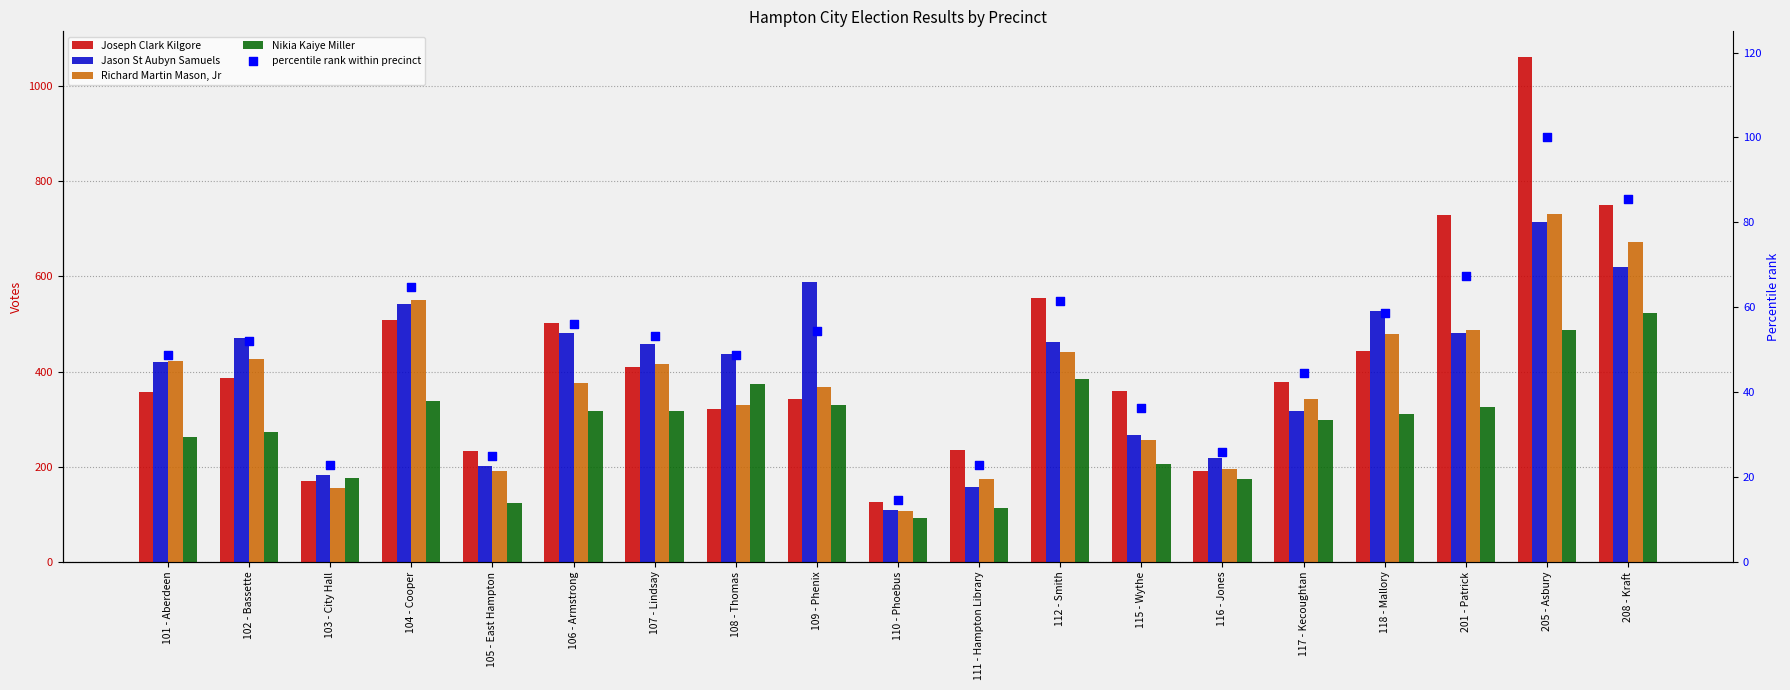

At how many categories does at least one series exceed 922?

1